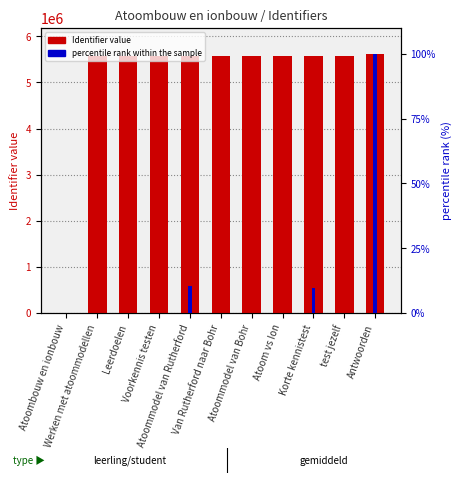

True or false: the data shows 8681675 at Leerdoelen.

False